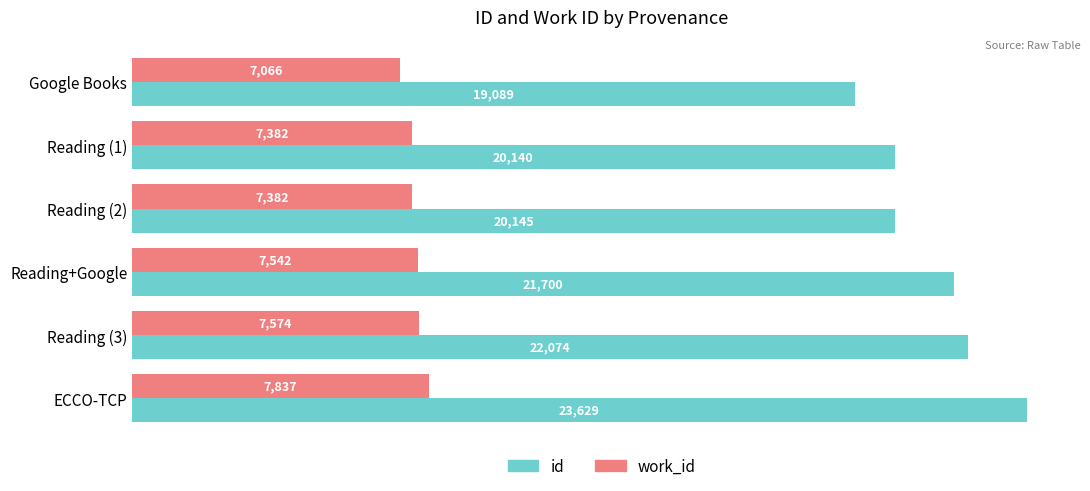

At Reading (2), list the series in order from largest to smallest.

id, work_id